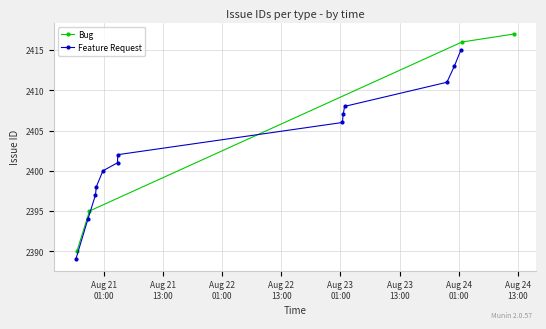

What is the value of the Bug point at the 3rd from the left?

2416